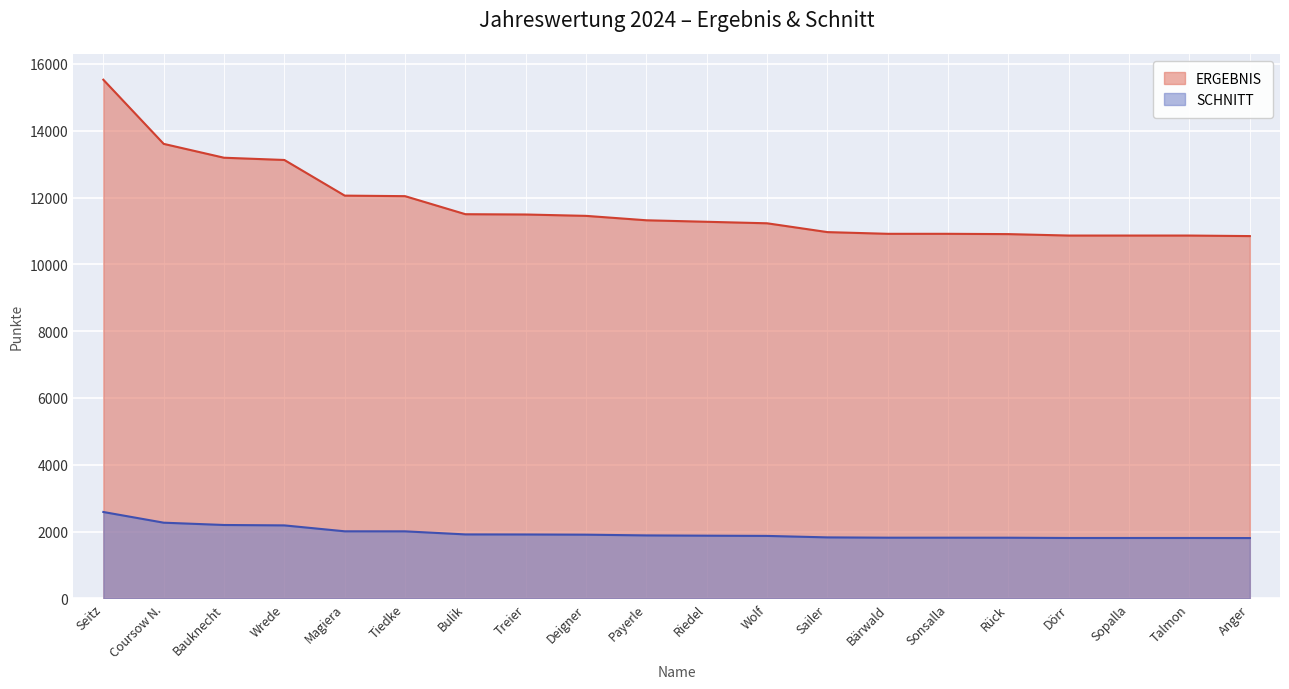

True or false: SCHNITT has a value of 2831 at Sonsalla.

False